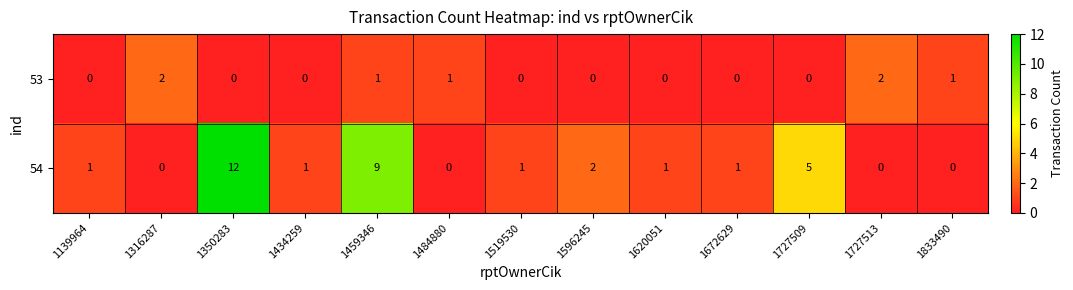

What is the difference between the highest and lowest values at 1727513?

2